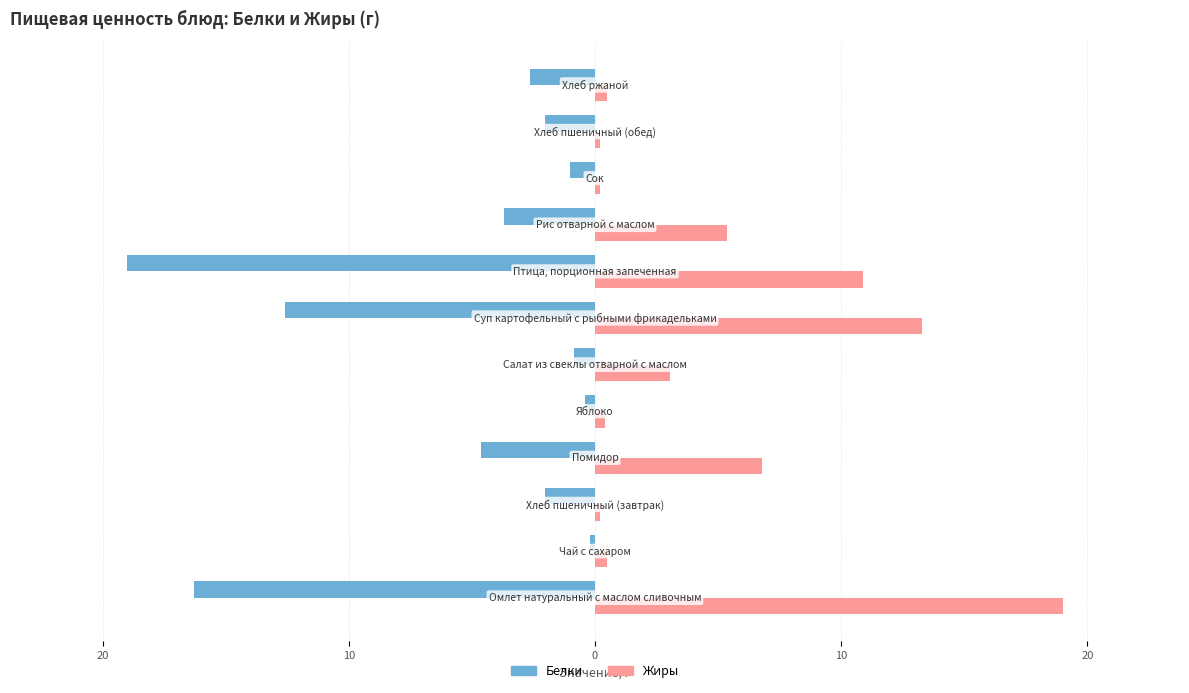

What are all the series names shown in the legend?

Белки, Жиры